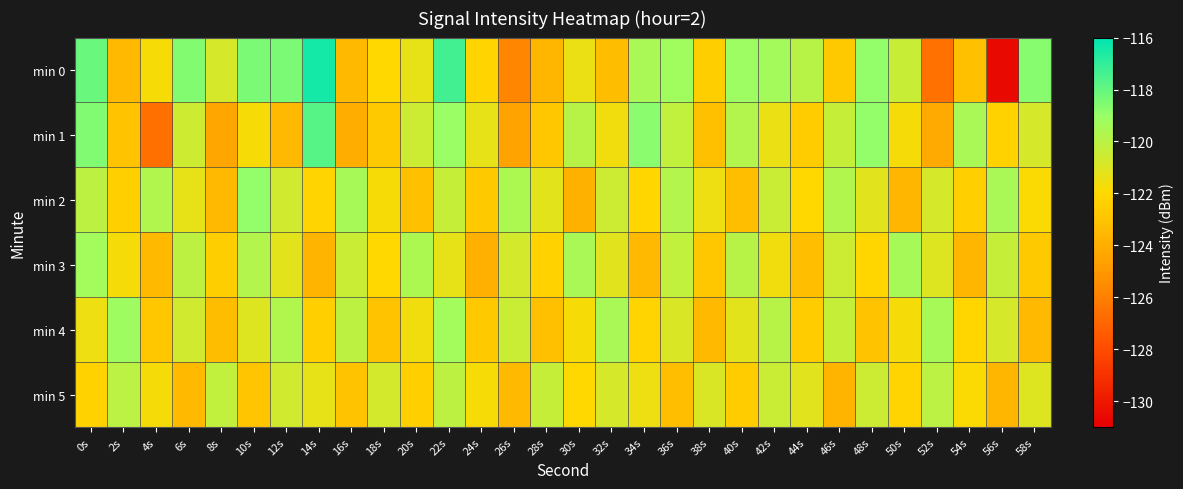

Rank the series by their maximum value, from highest to lowest.

min 0, min 1, min 2, min 4, min 3, min 5